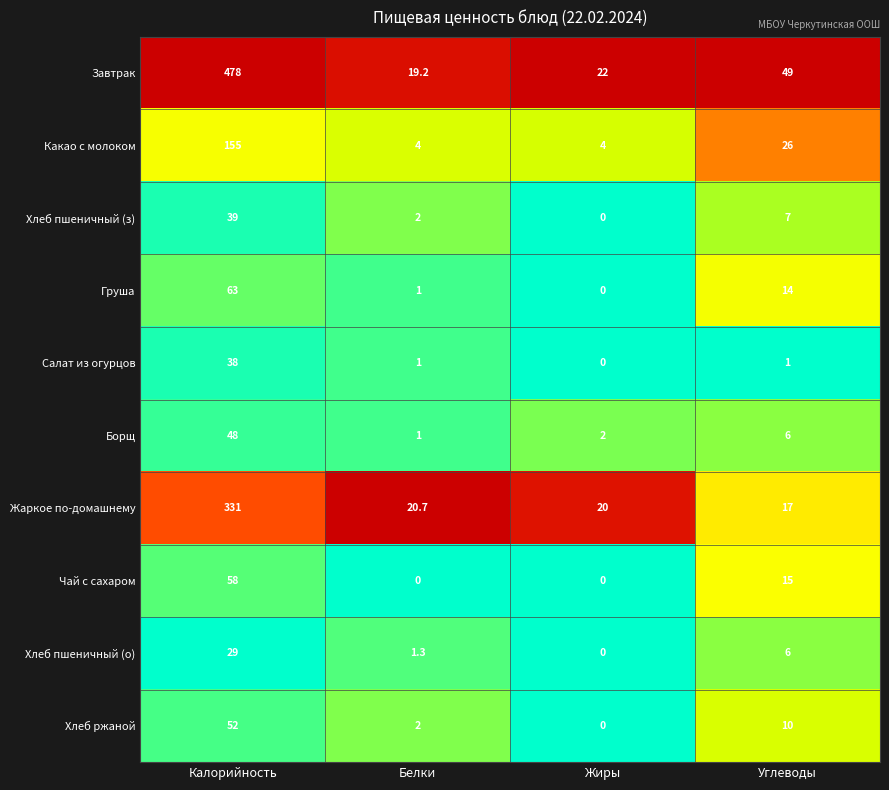

Rank the series by their maximum value, from lowest to highest.

Хлеб пшеничный (о), Салат из огурцов, Хлеб пшеничный (з), Борщ, Хлеб ржаной, Чай с сахаром, Груша, Какао с молоком, Жаркое по-домашнему, Завтрак